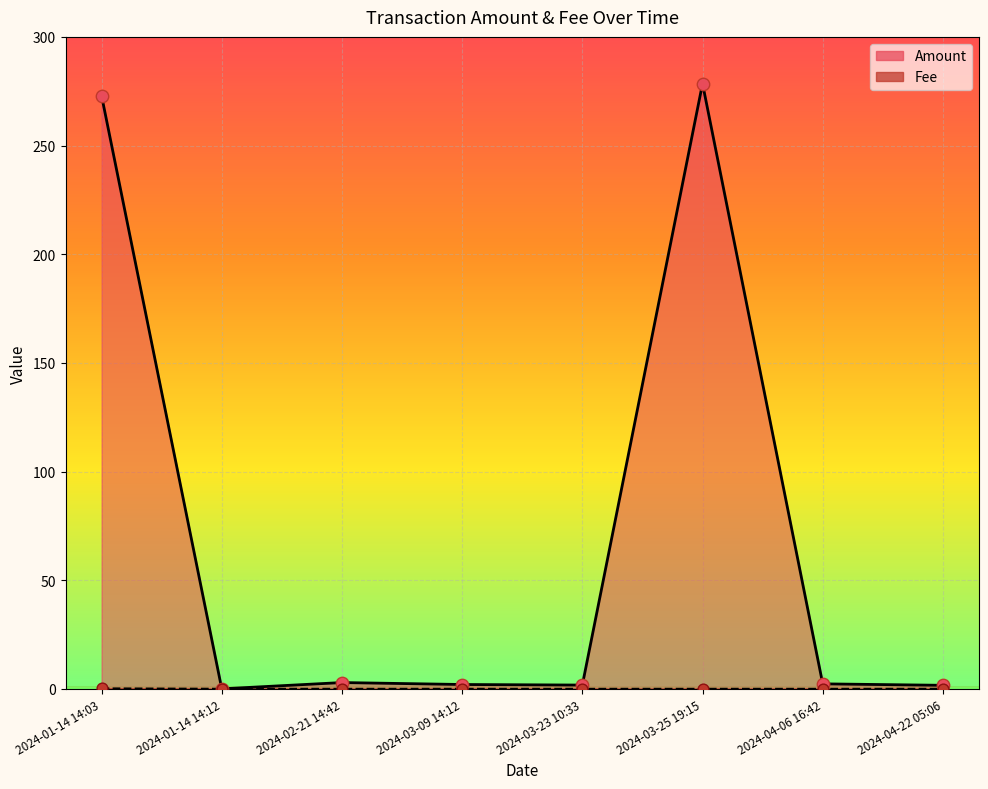

At which category is the sum across all series the highest?

2024-03-25 19:15